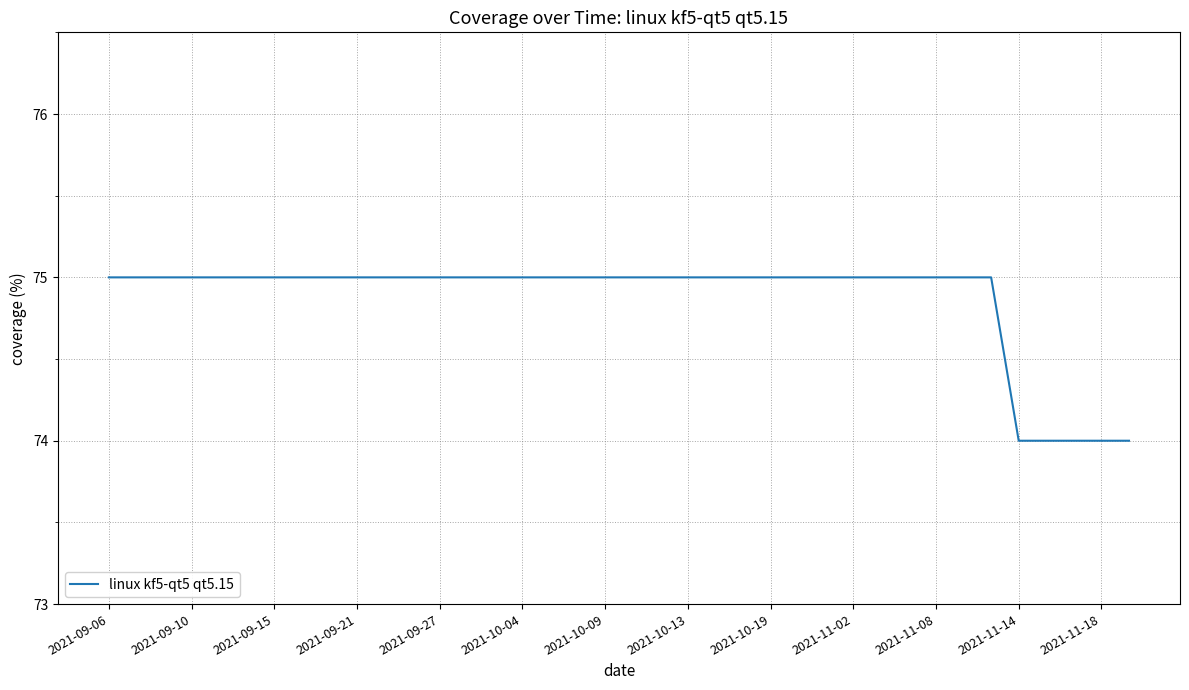

What is the greatest value displayed?

75